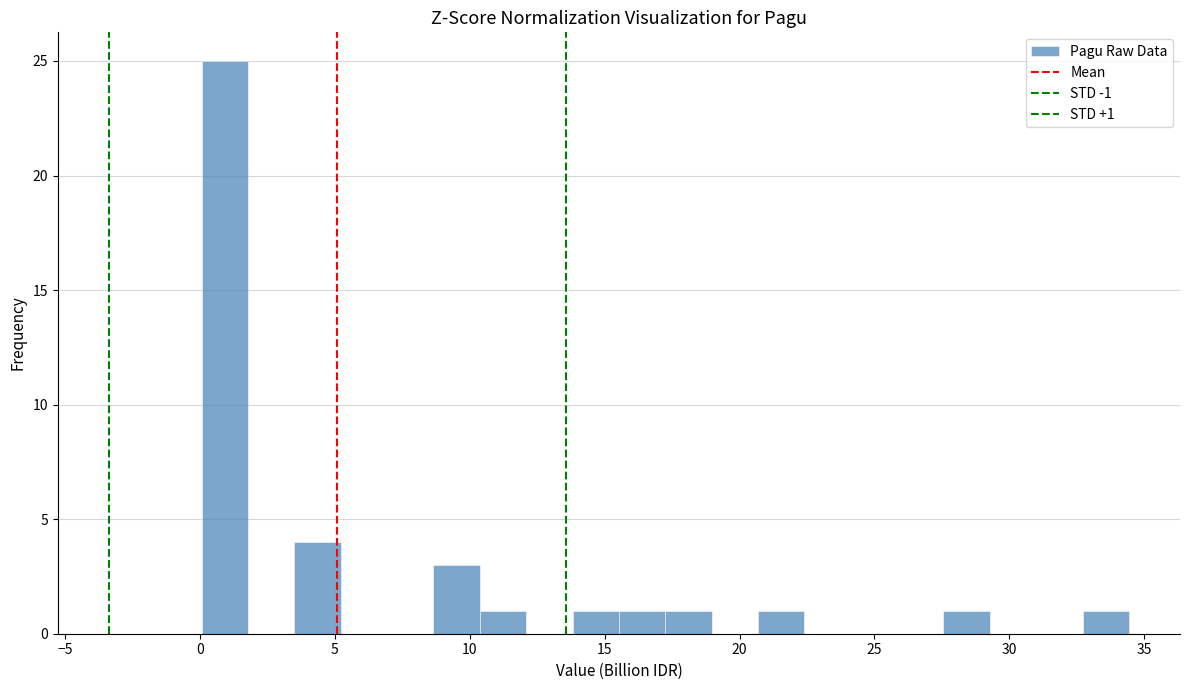

Around what value on the x-axis is the tallest bar? Give the approximate position of its centre, as read against the axis.

1.0